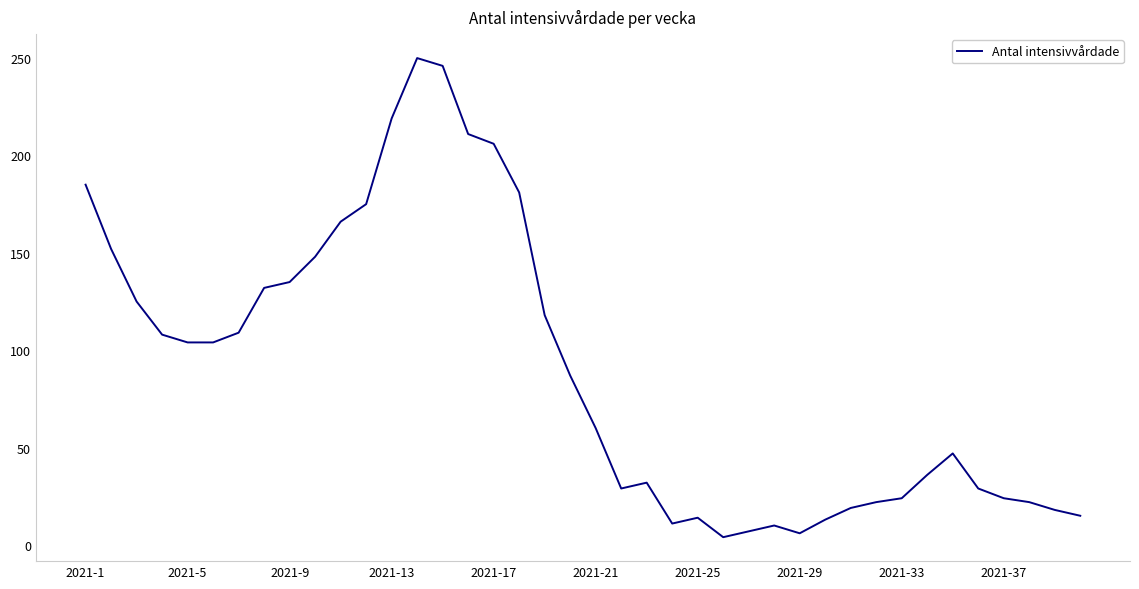

What is the greatest value displayed?

250